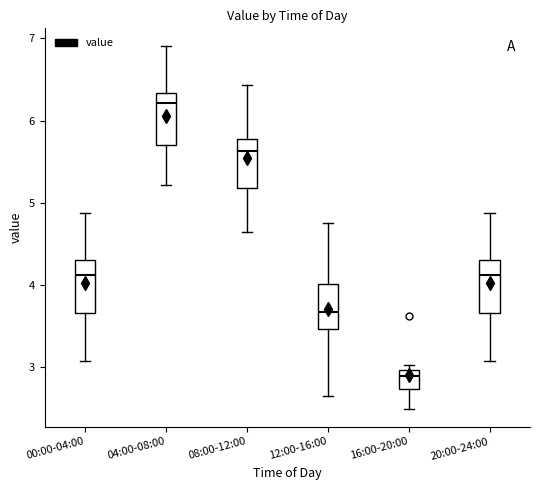

Reading left to right, transcribe this box plot: for each box, give where its median line is, the range the box spans, and where its two whiskers end, as read against the y-axis. The values are not printed on the chart, so give them approximately, as read against the axis.

00:00-04:00: median 4.1, box 3.7 to 4.3, whiskers 3.1 to 4.9
04:00-08:00: median 6.2, box 5.7 to 6.3, whiskers 5.2 to 6.9
08:00-12:00: median 5.6, box 5.2 to 5.8, whiskers 4.7 to 6.4
12:00-16:00: median 3.7, box 3.5 to 4.0, whiskers 2.7 to 4.8
16:00-20:00: median 2.9, box 2.7 to 3.0, whiskers 2.5 to 3.0 (just above the box's upper edge)
20:00-24:00: median 4.1, box 3.7 to 4.3, whiskers 3.1 to 4.9